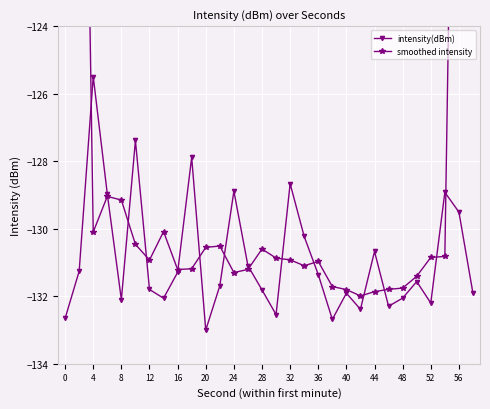

At which category does intensity(dBm) reach its first local valley?

8